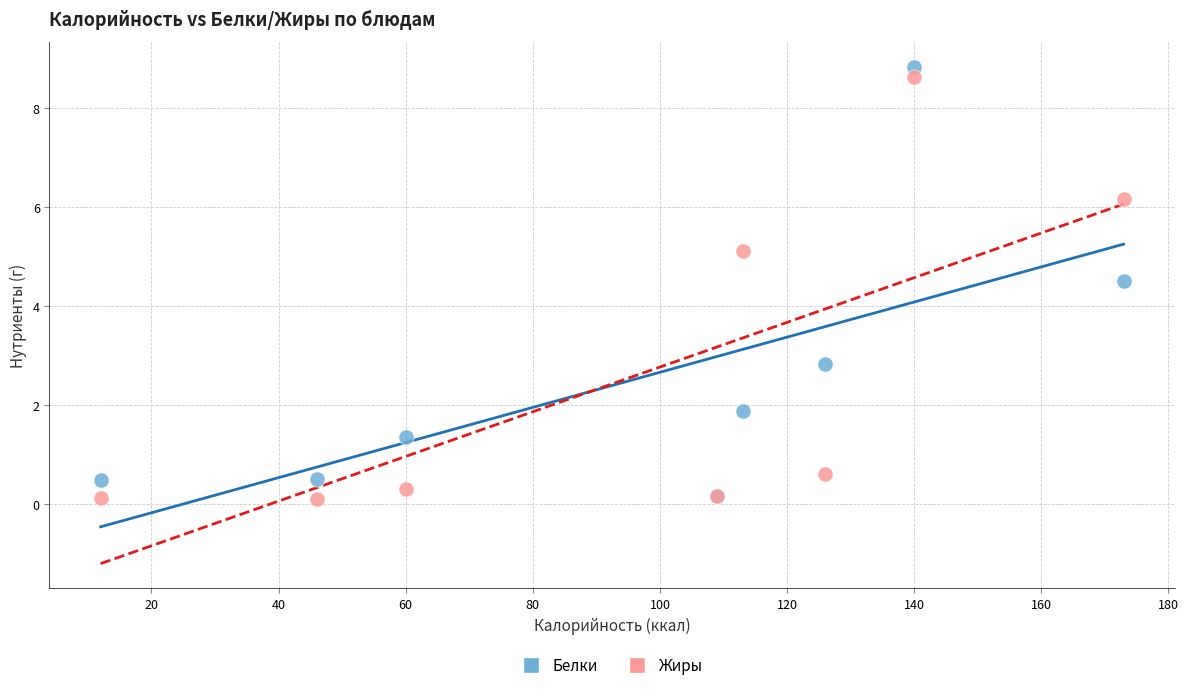

What are all the series names shown in the legend?

Белки, Жиры